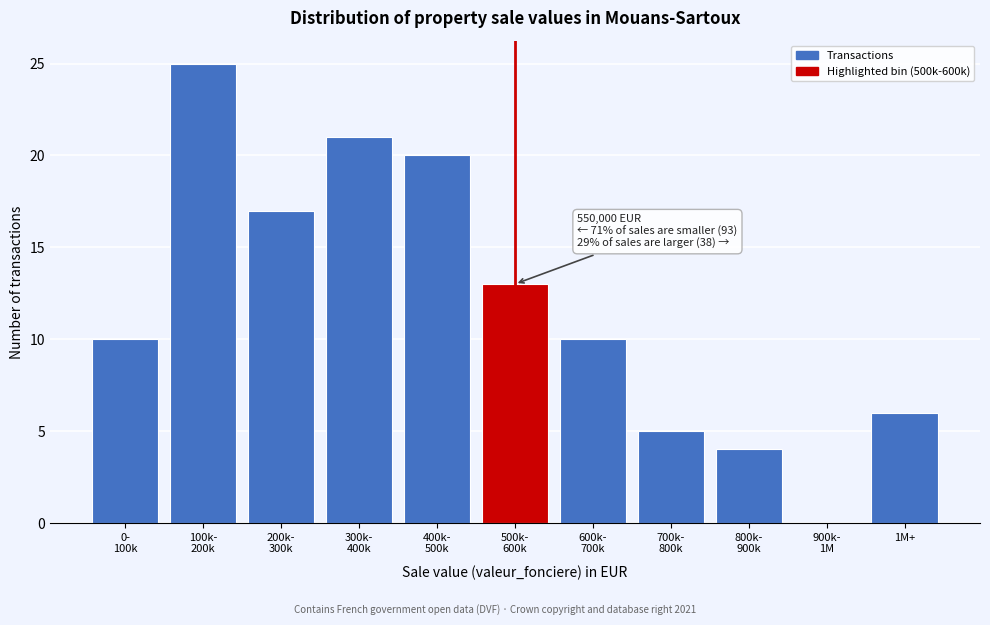

What is the greatest value displayed?

25